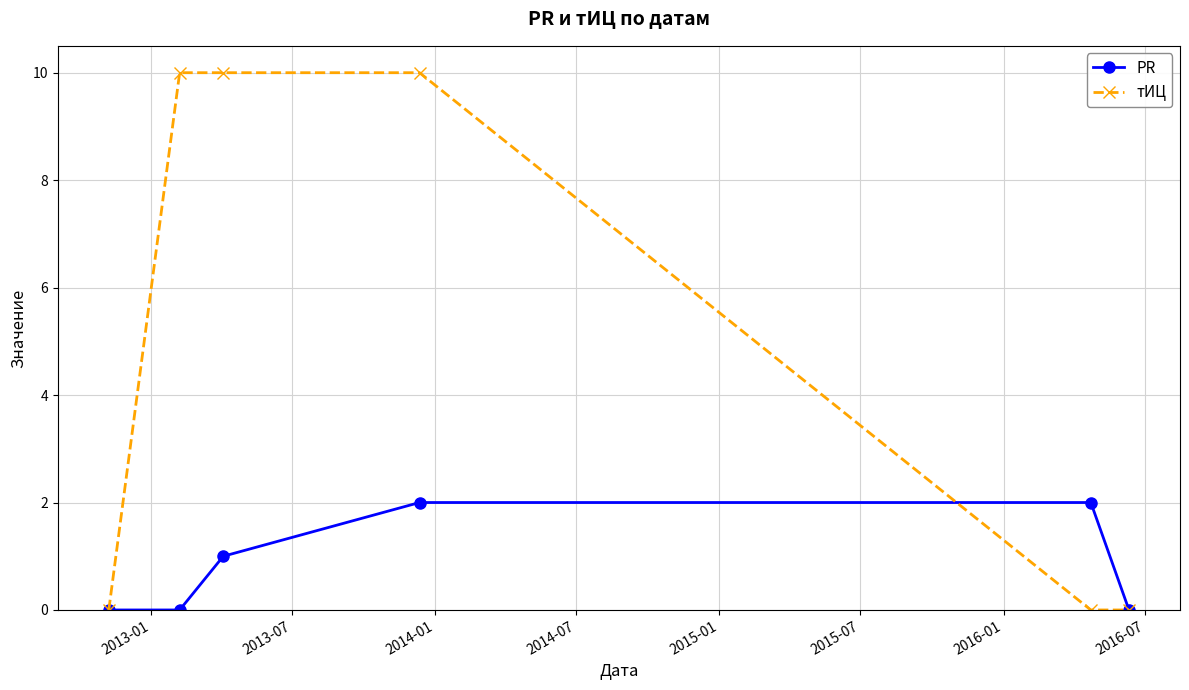

Reading left to right, list all the values displayed in this chart.

PR: 0	0	1	2	2	0
тИЦ: 0	10	10	10	0	0